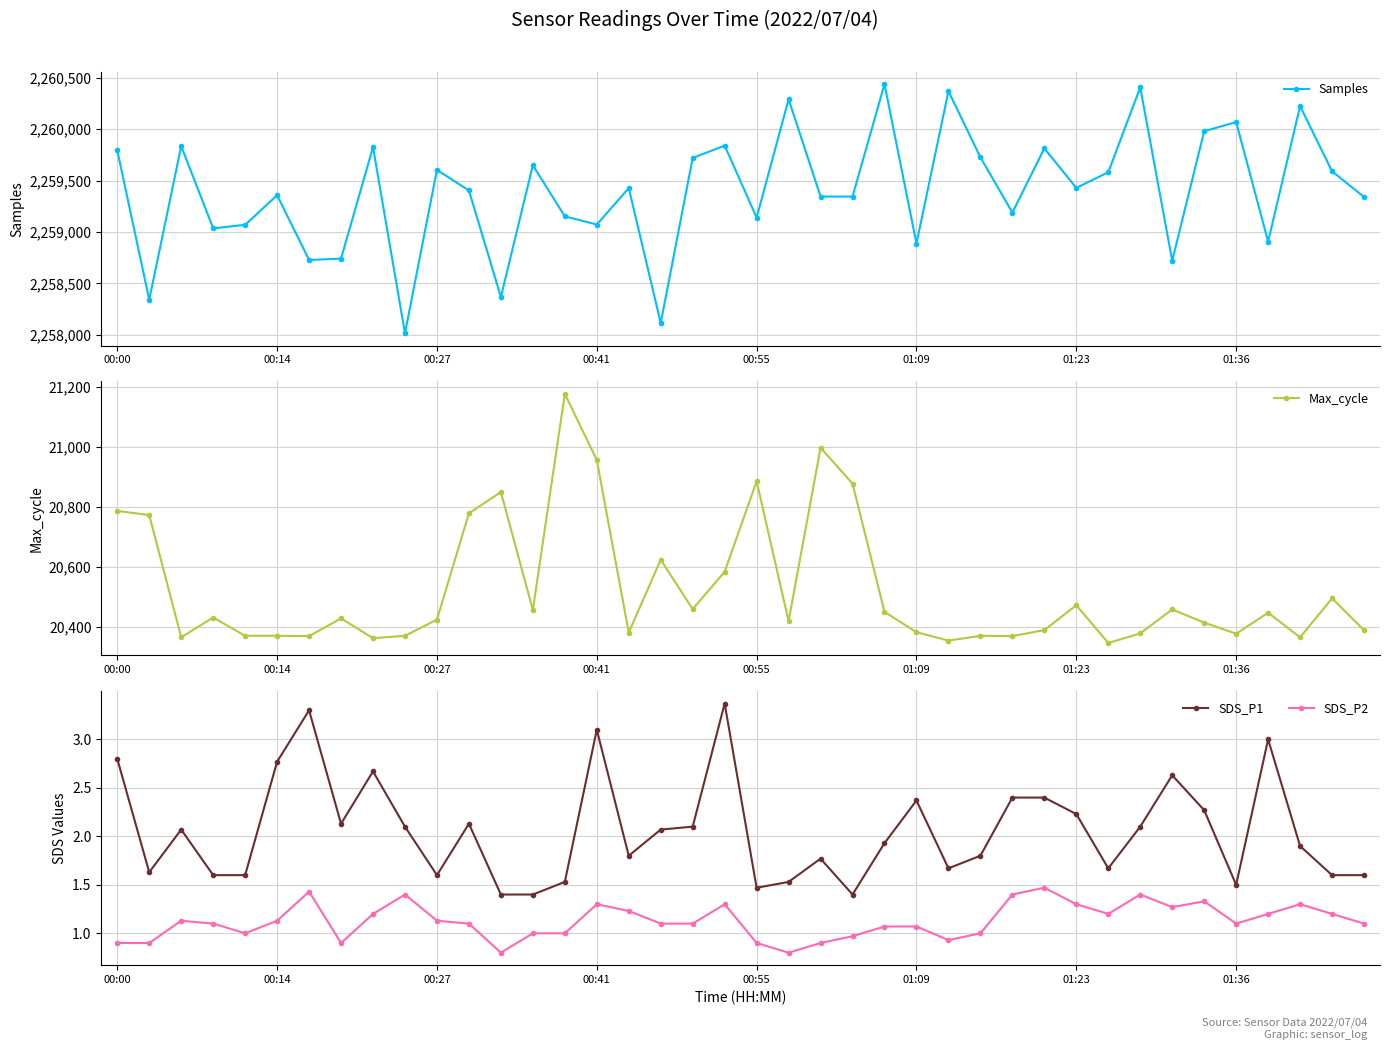

What is the lowest value of the SDS_P1 series?

1.4